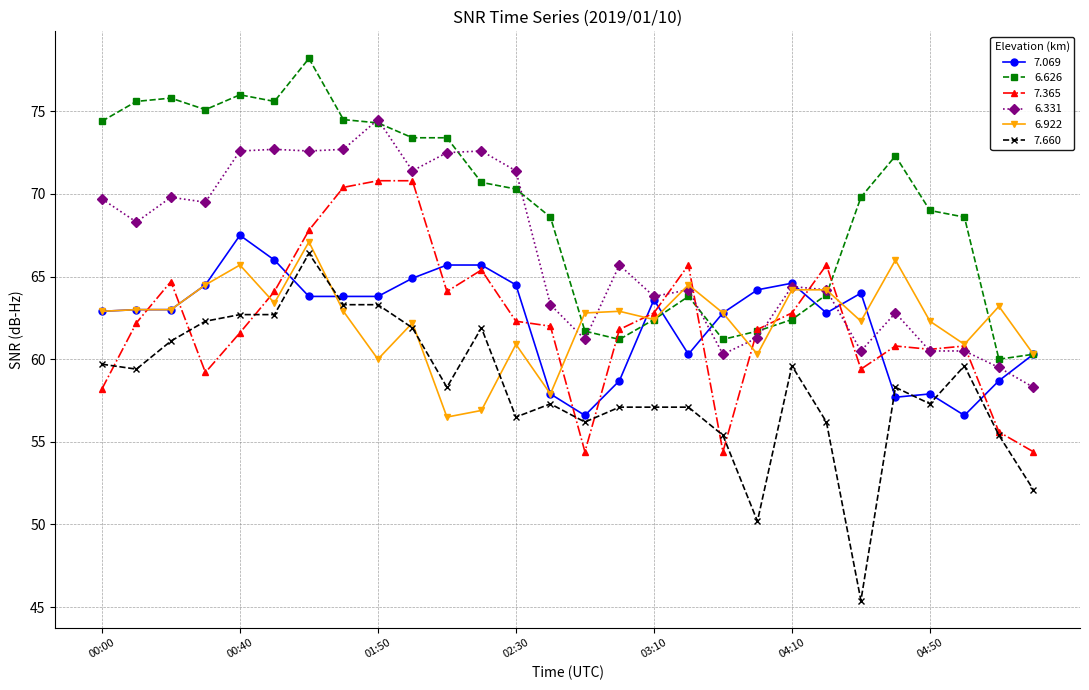

Rank the series by their maximum value, from lowest to highest.

7.660, 6.922, 7.069, 7.365, 6.331, 6.626